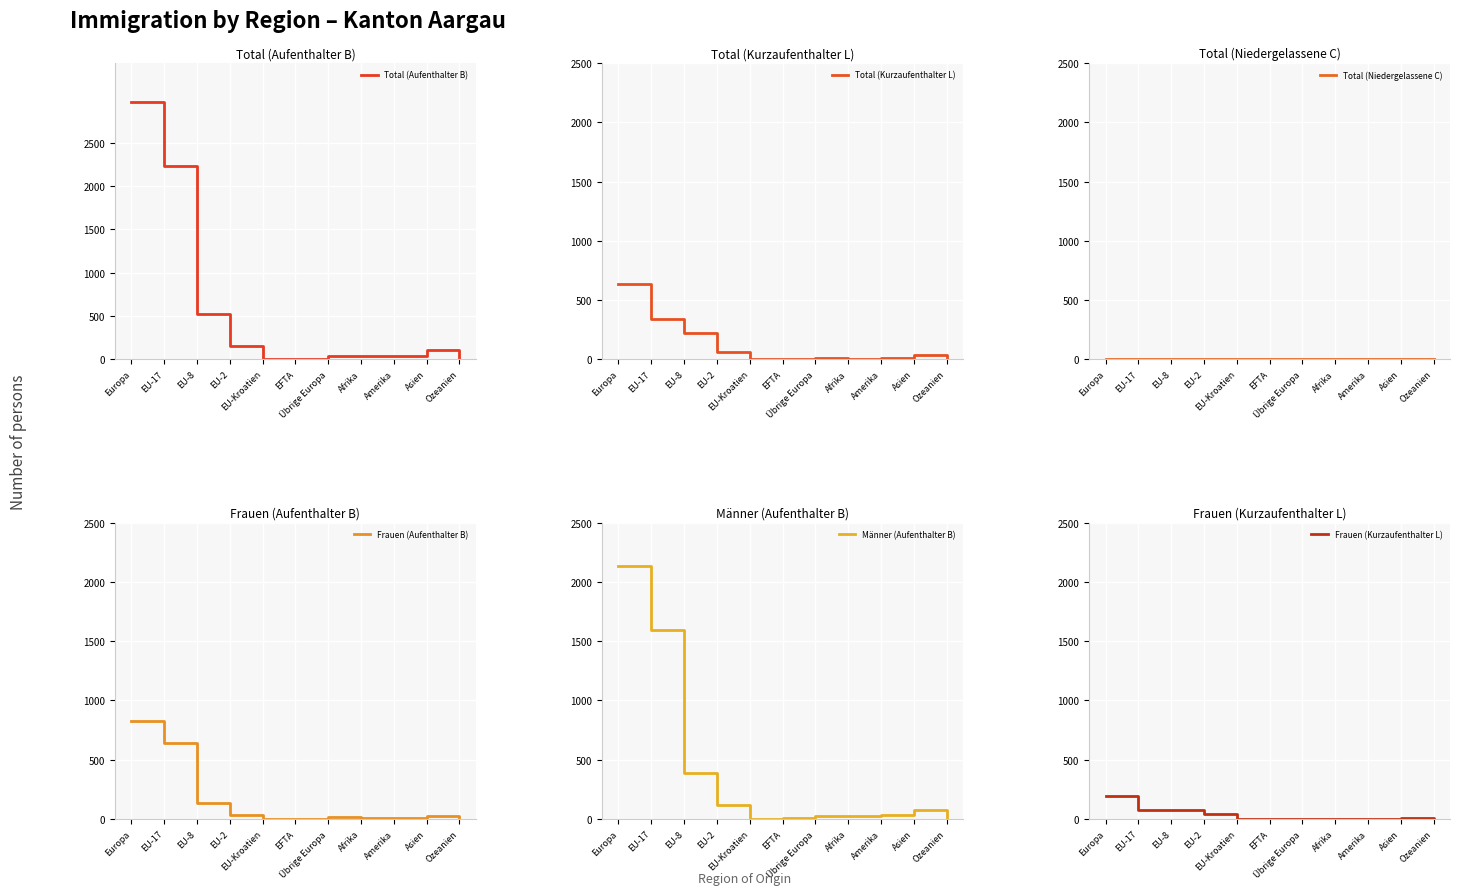

Is it true that Männer (Aufenthalter B) equals 388 at EU-8?

True